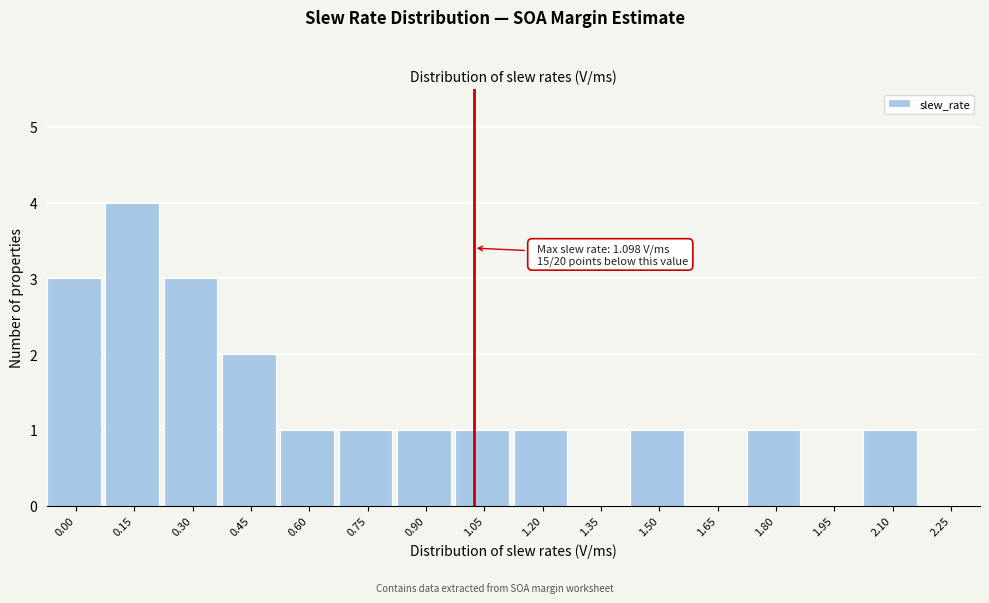

Reading left to right, transcribe all the data shown in this chart.

0.00=3	0.15=4	0.30=3	0.45=2	0.60=1	0.75=1	0.90=1	1.05=1	1.20=1	1.35=0	1.50=1	1.65=0	1.80=1	1.95=0	2.10=1	2.25=0